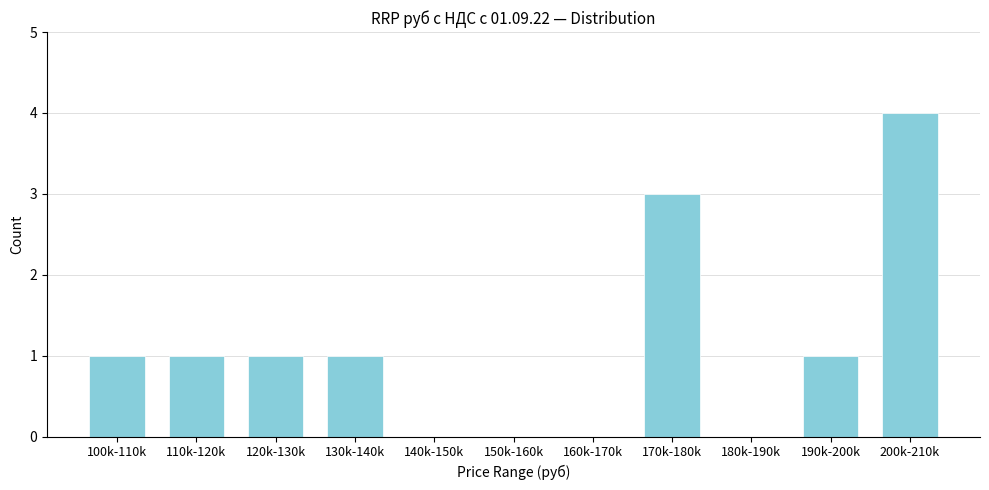

Reading right to left, extract all data points from this chart.

200k-210k=4	190k-200k=1	180k-190k=0	170k-180k=3	160k-170k=0	150k-160k=0	140k-150k=0	130k-140k=1	120k-130k=1	110k-120k=1	100k-110k=1